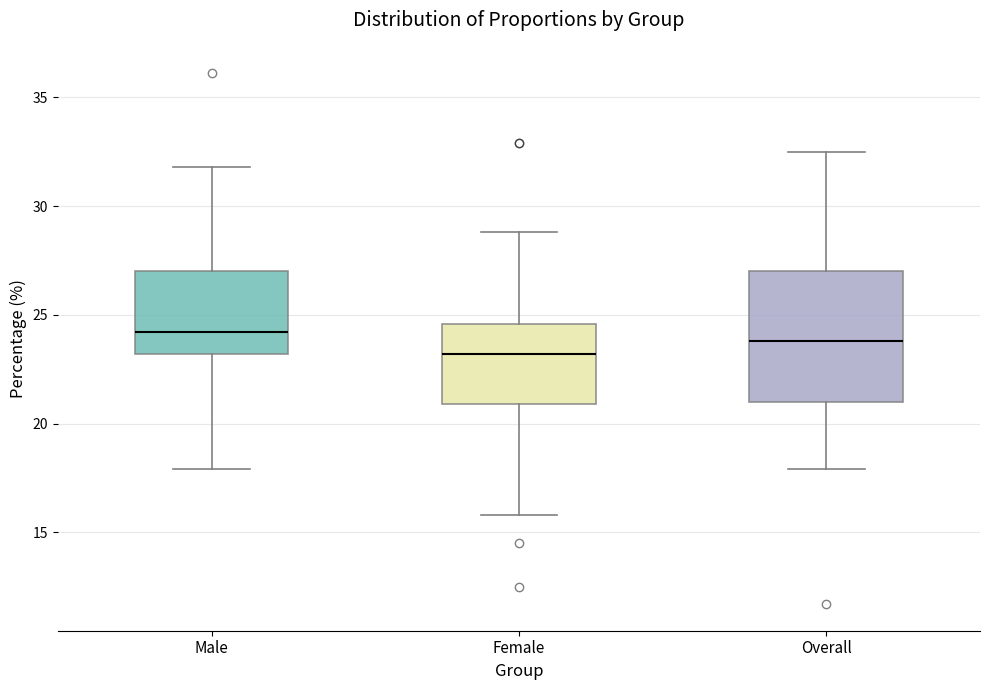

Where does the median line of the box for Overall sit on the y-axis? The values are not printed on the chart, so give them approximately, as read against the axis.

24.0